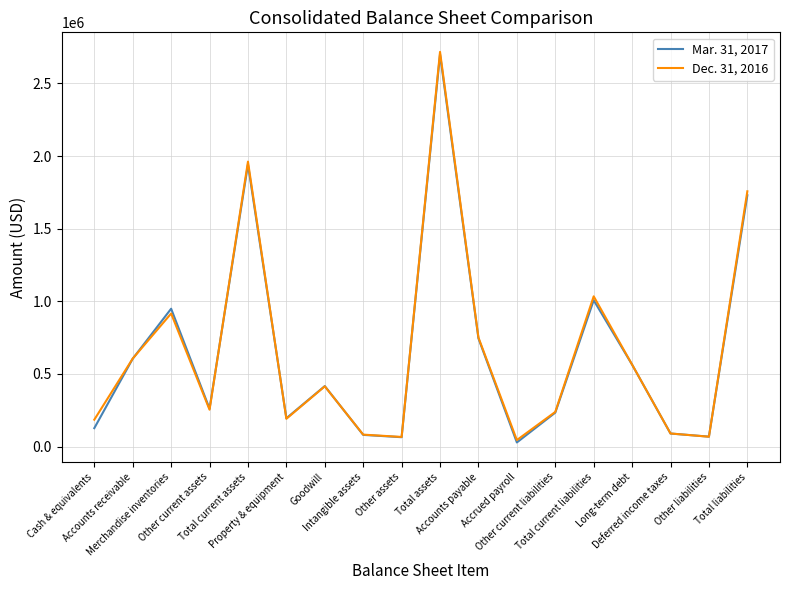

List the series in order of their peak value, highest first.

Dec. 31, 2016, Mar. 31, 2017